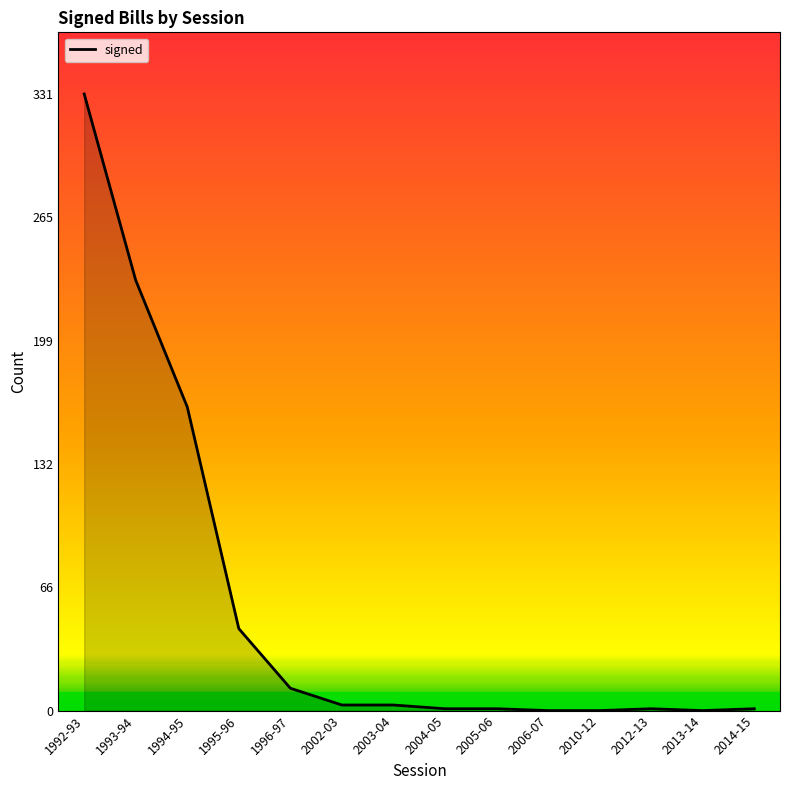

Between 1995-96 and 2013-14, which is larger?

1995-96